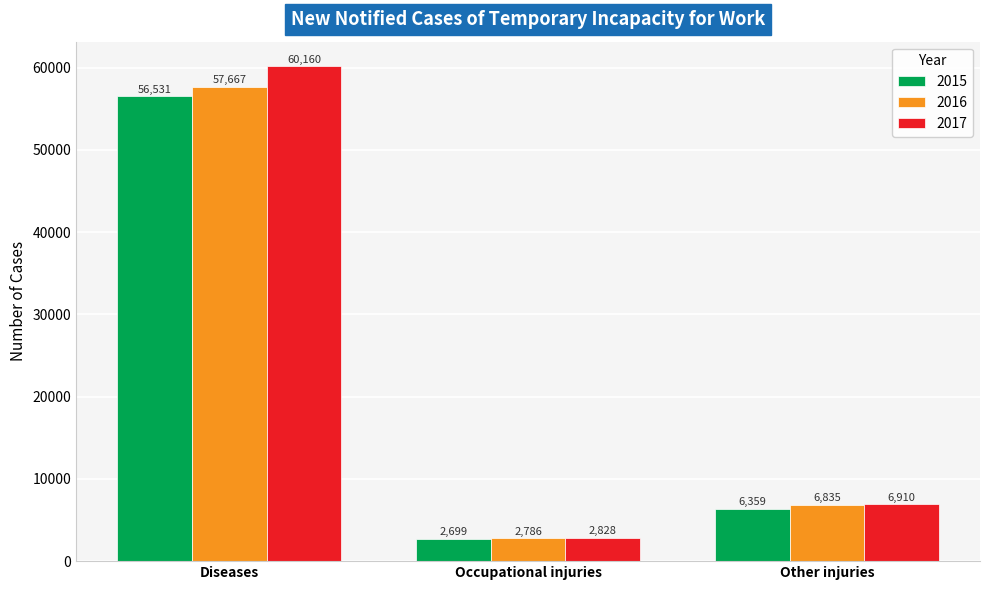

Reading right to left, transcribe all the data shown in this chart.

2015: 6359	2699	56531
2016: 6835	2786	57667
2017: 6910	2828	60160